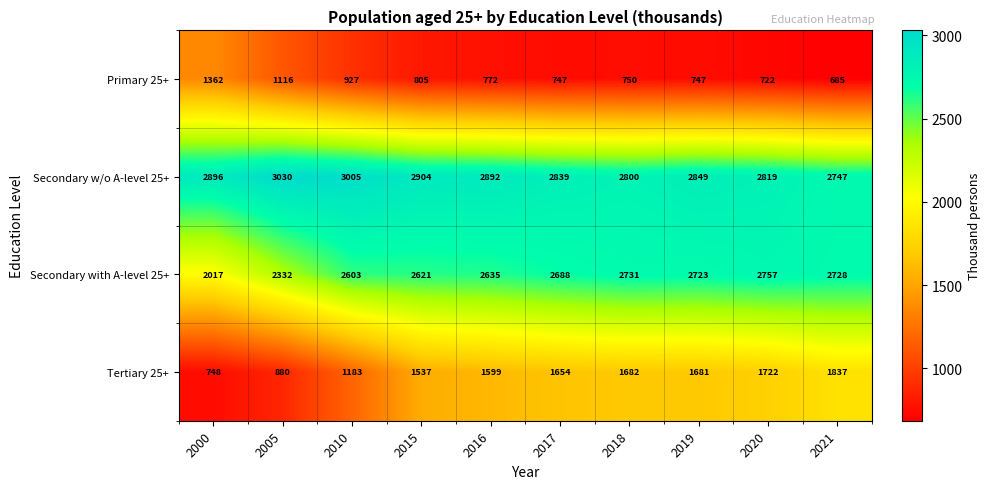

What is the sum of the Secondary with A-level 25+ values at 2000 and 2005?

4349